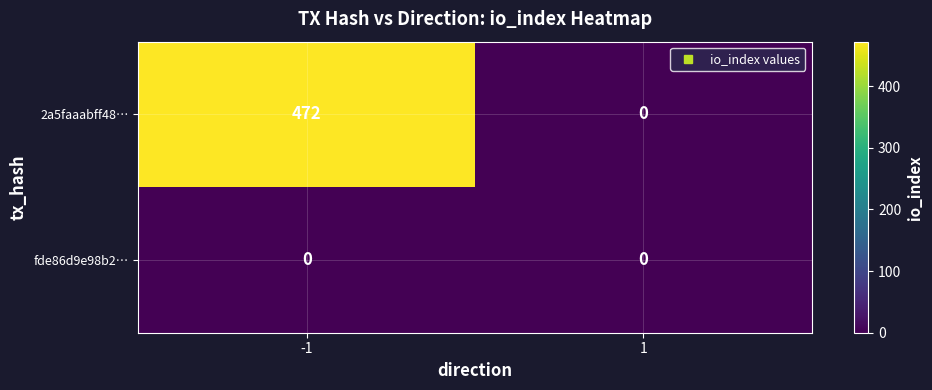

What is the maximum value shown in the chart?

472